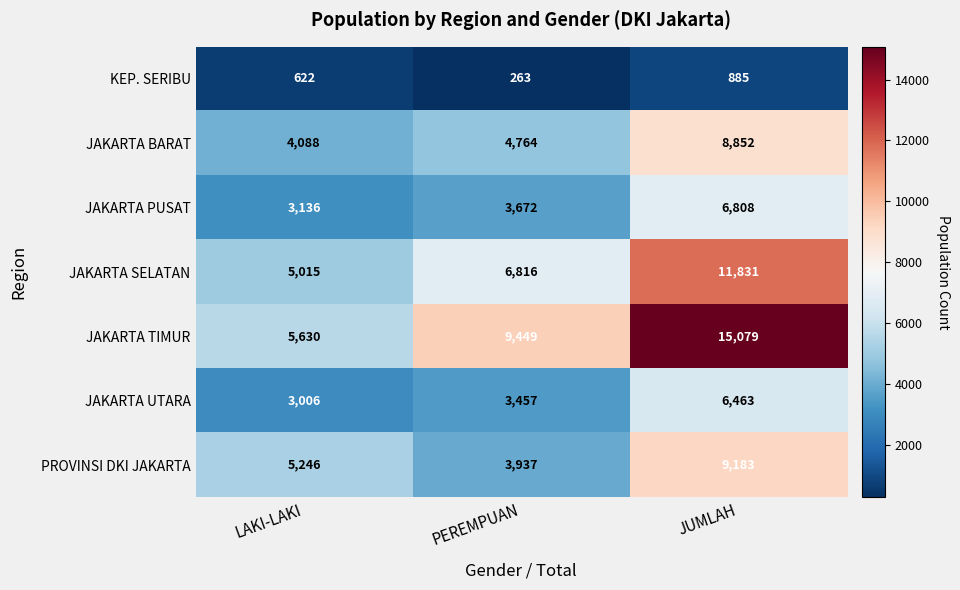

What is the sum of all JAKARTA UTARA values?

12926